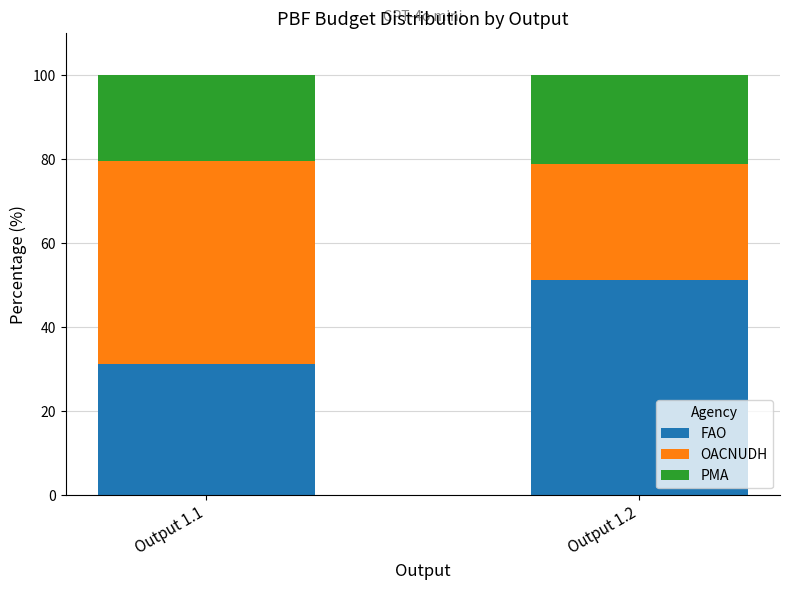

At which label is FAO closest to 41?

Output 1.1